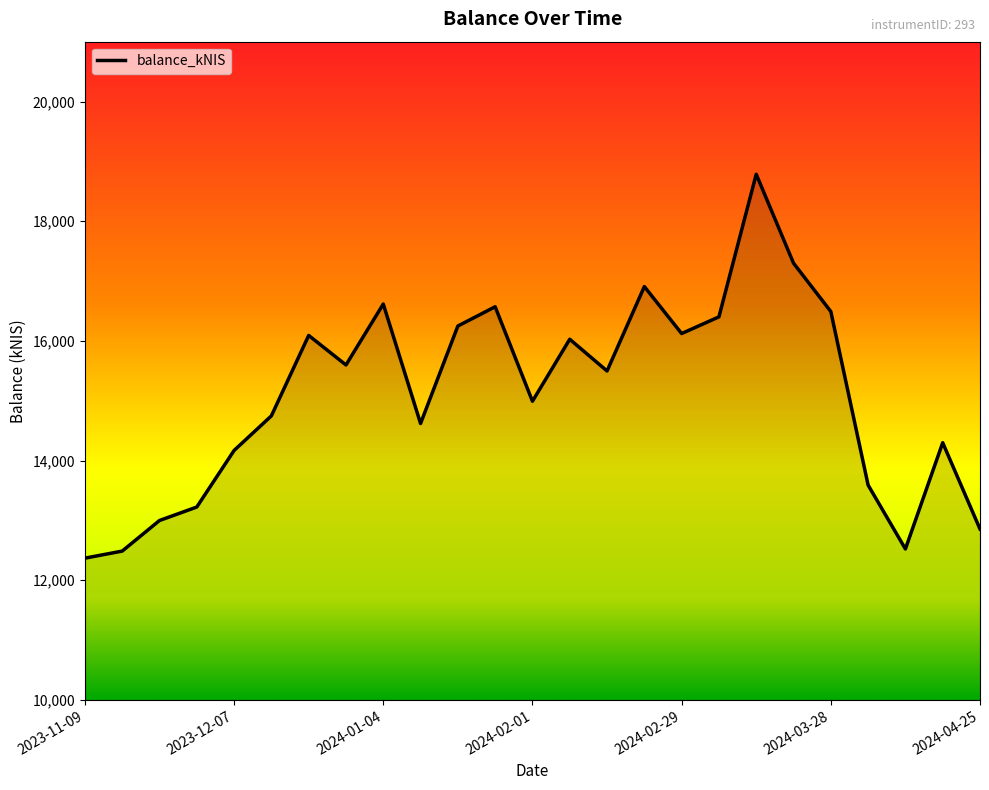

What is the difference between the maximum and minimum values?

6415.8